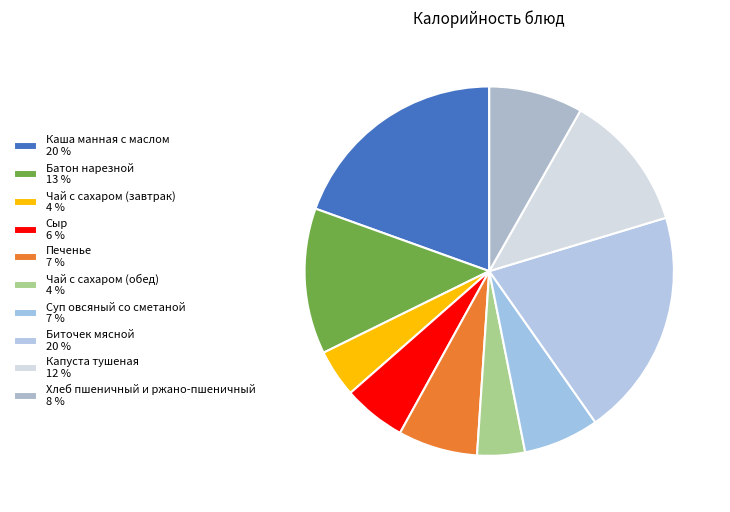

Which category has the biggest portion of the pie?

Биточек мясной